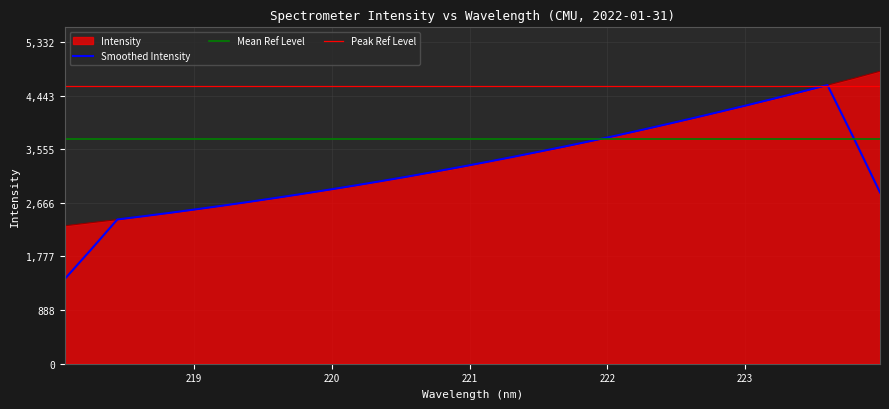

True or false: there are more than 1 points higher than both neighbors.

False